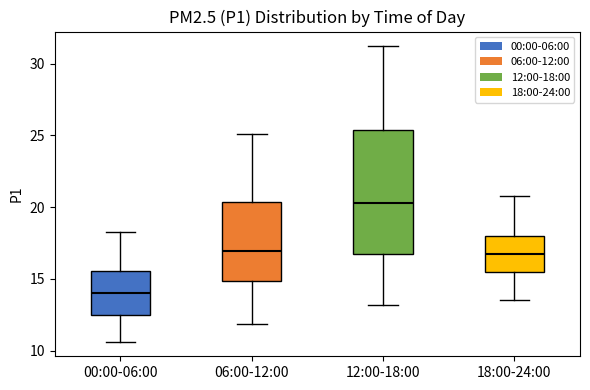

Where is the lower edge of the box for 00:00-06:00 on the y-axis? The values are not printed on the chart, so give them approximately, as read against the axis.

12.5